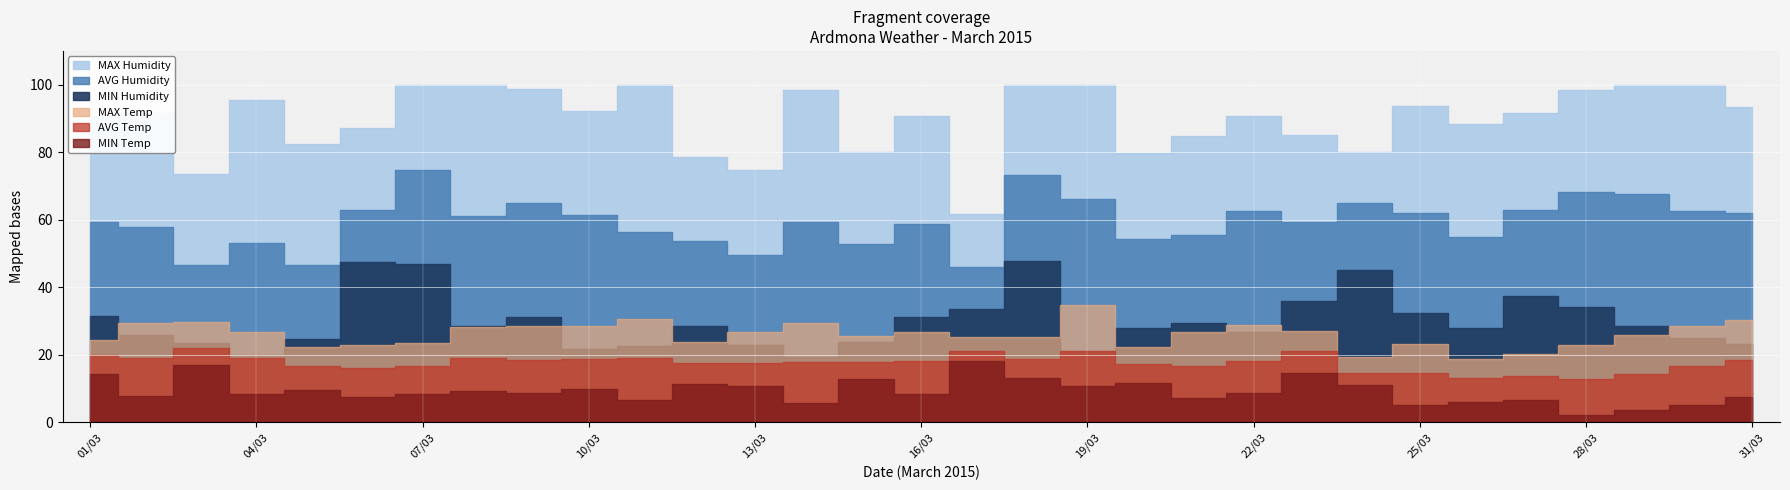

What is the value of the MAX Humidity point at the 22nd from the left?

90.7